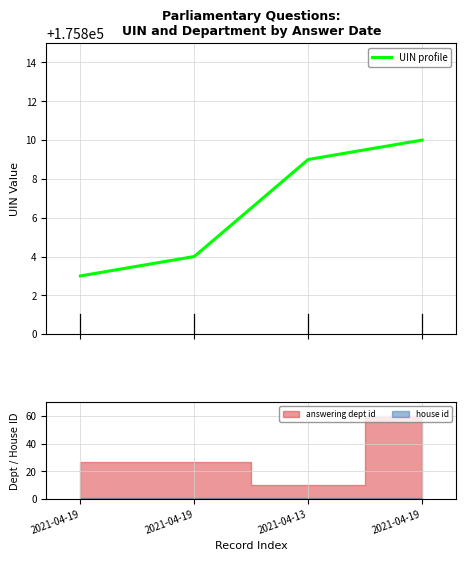

What is the label of the 2nd point from the left?

2021-04-19